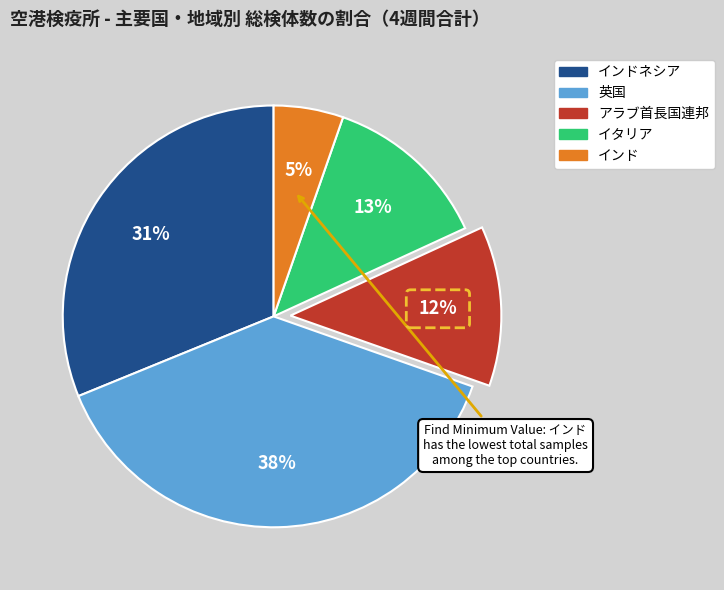

How many slices are in this pie chart?

5